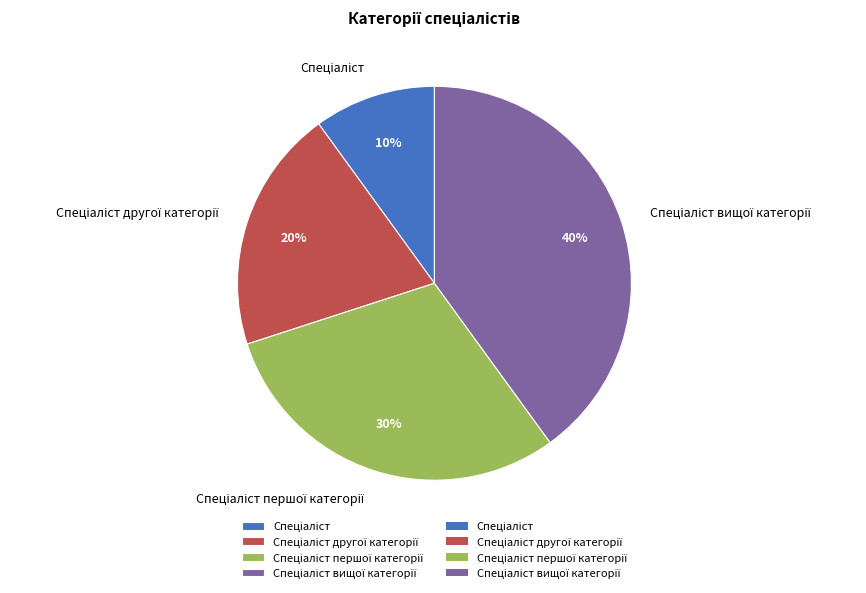

Is there any slice that represents more than half of the pie?

No